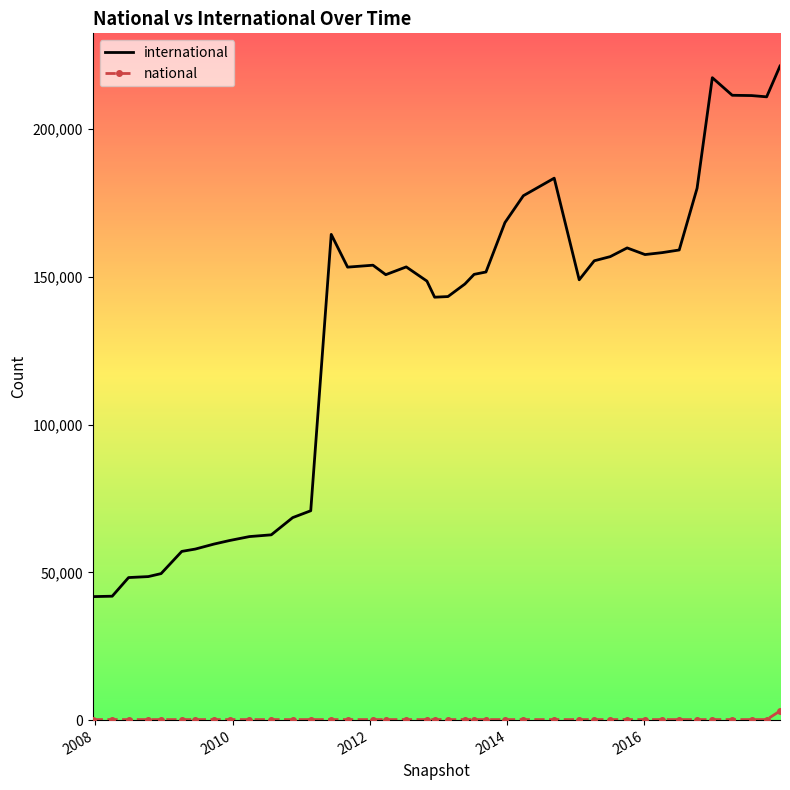

What is the smallest value displayed?

174